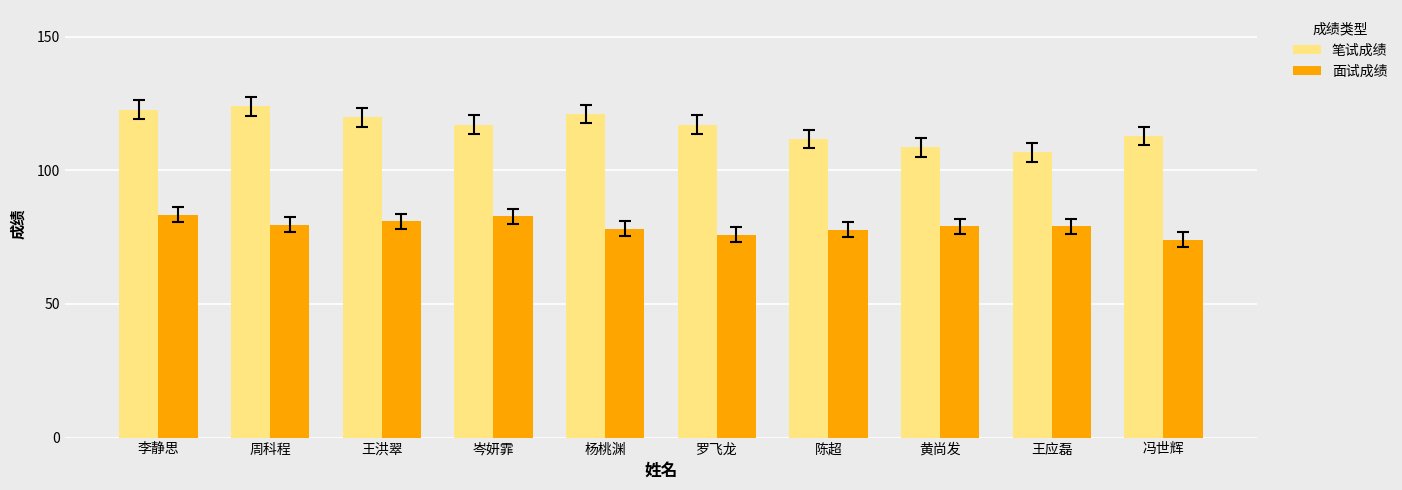

What is the difference between the highest and lowest values at 岑妍霏?

34.3